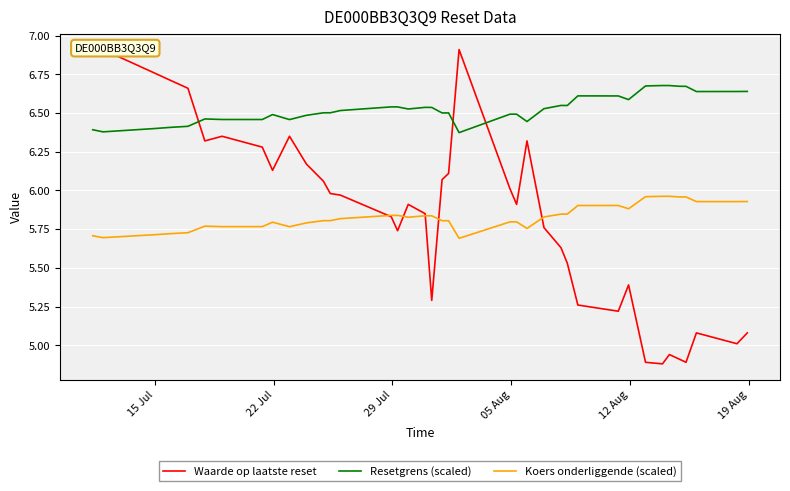

True or false: Koers onderliggende (scaled) and Resetgrens (scaled) cross at least once.

False